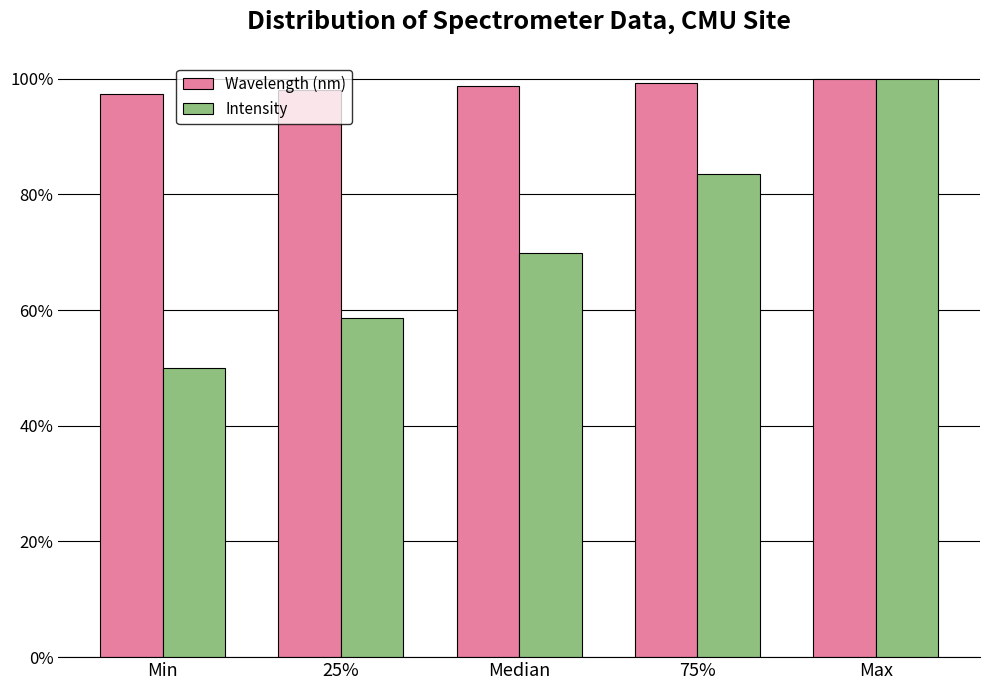

What is the maximum value for Wavelength (nm)?

100.0